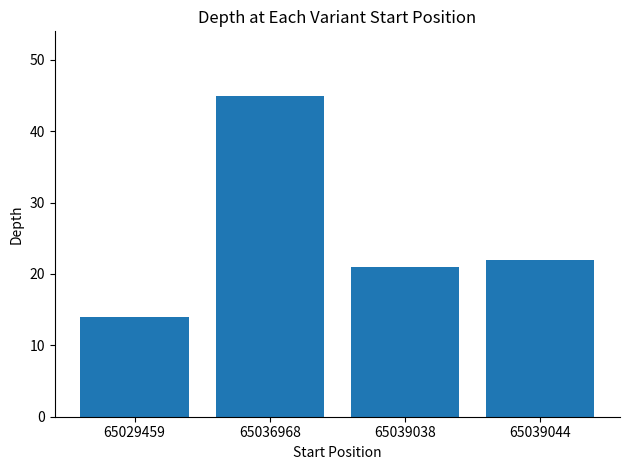

What is the difference between the maximum and minimum values?

31